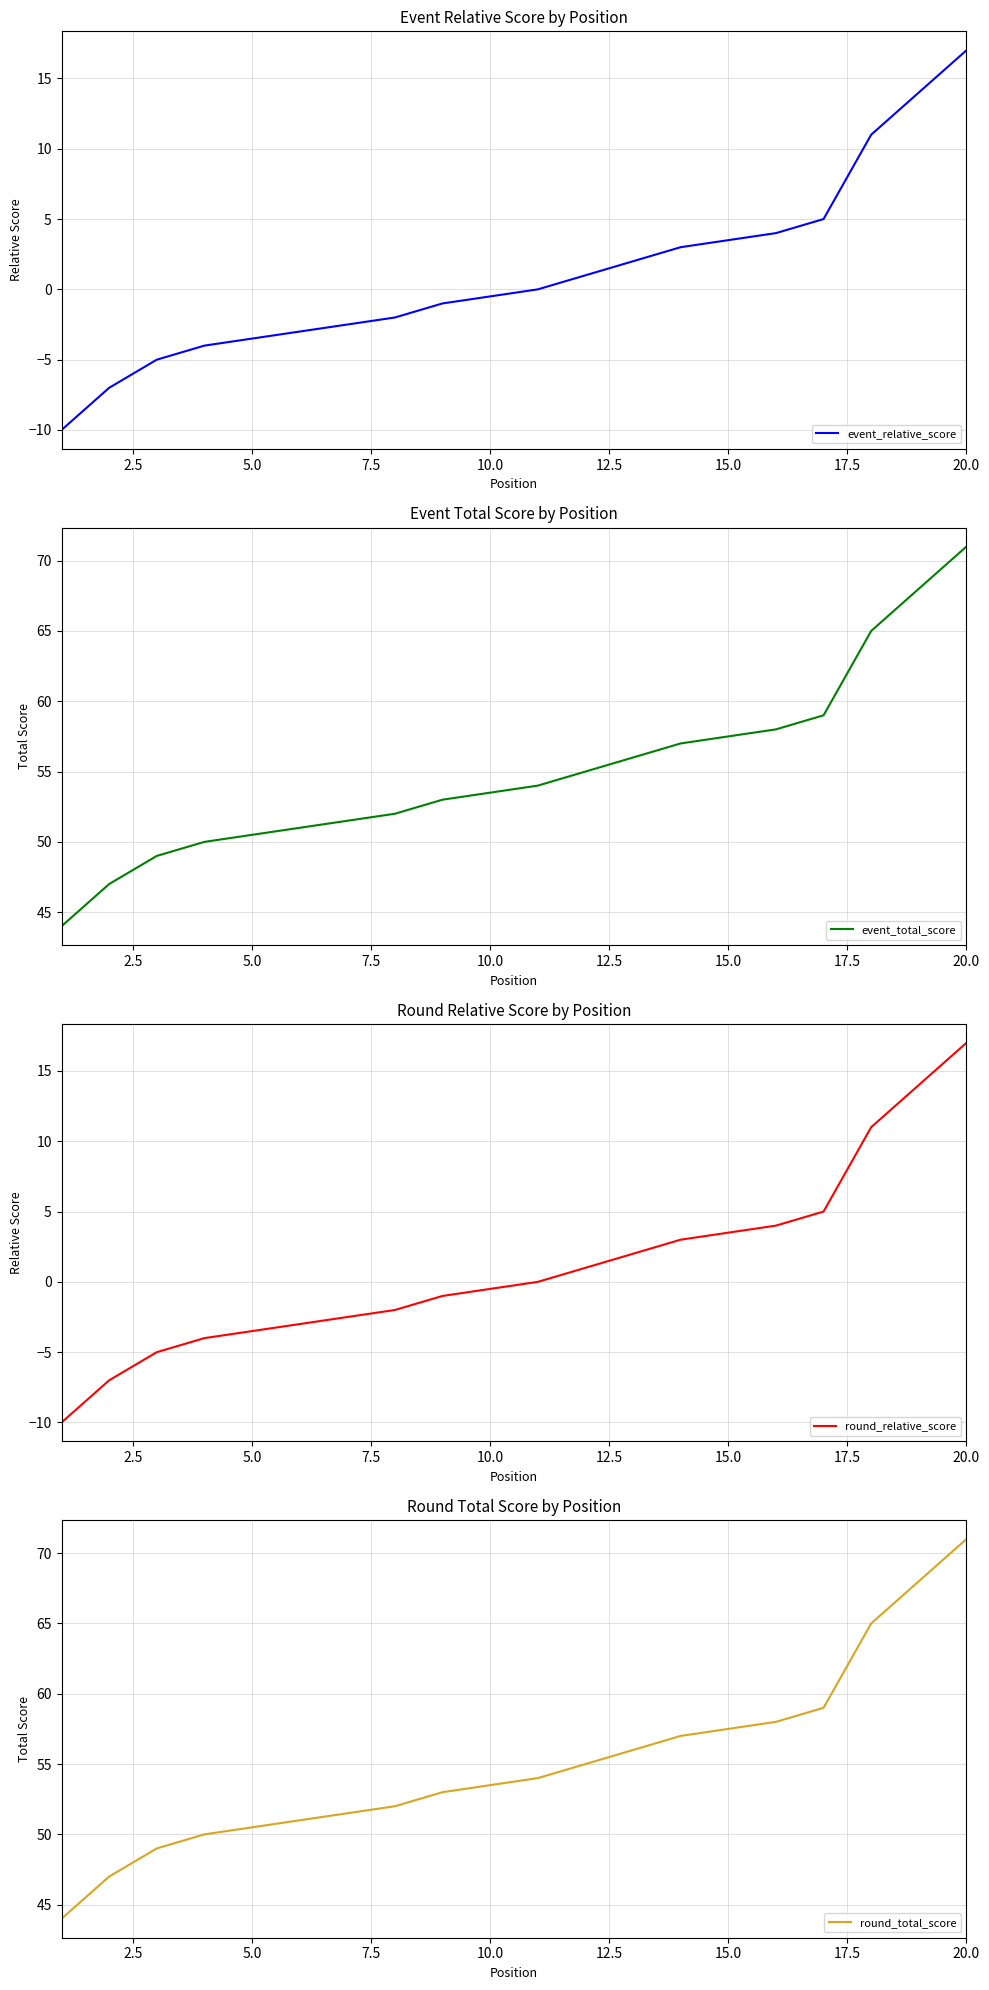

Does the chart have visible grid lines?

Yes